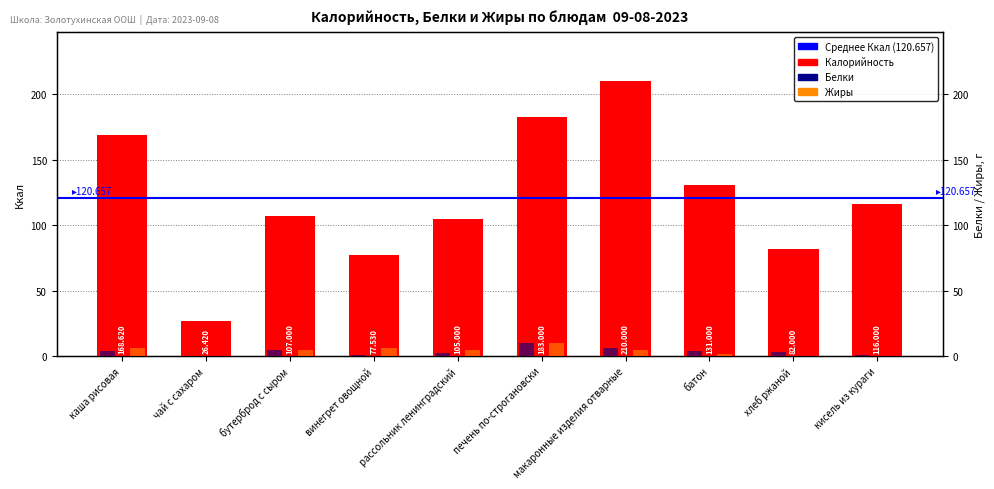

What is the label of the 7th bar from the right?

винегрет овощной